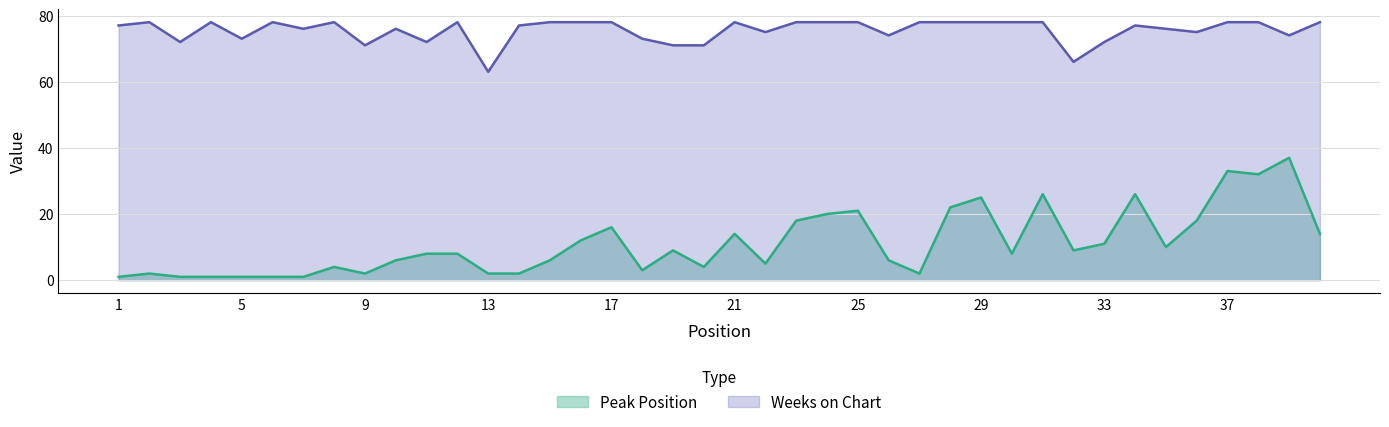

How many interior local peaks does the Weeks on Chart series have?

8